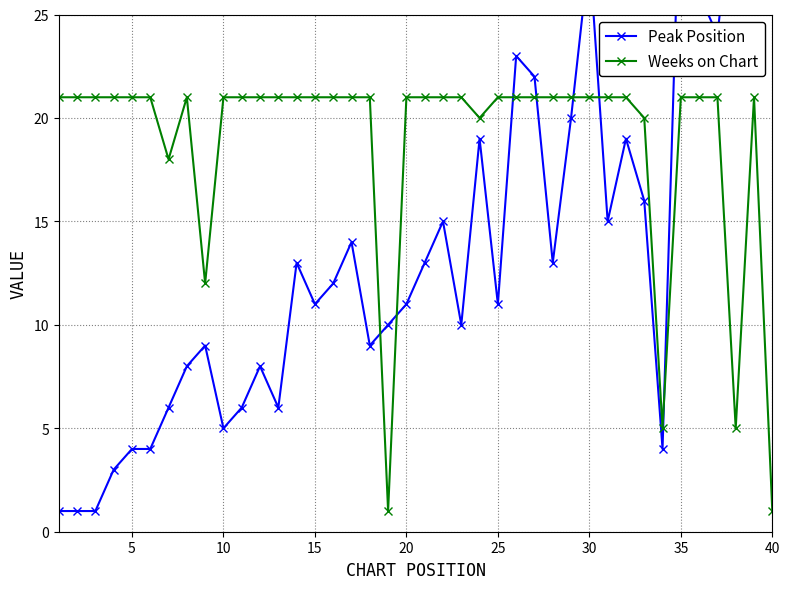

The Weeks on Chart series shows 1 at 40. True or false?

True